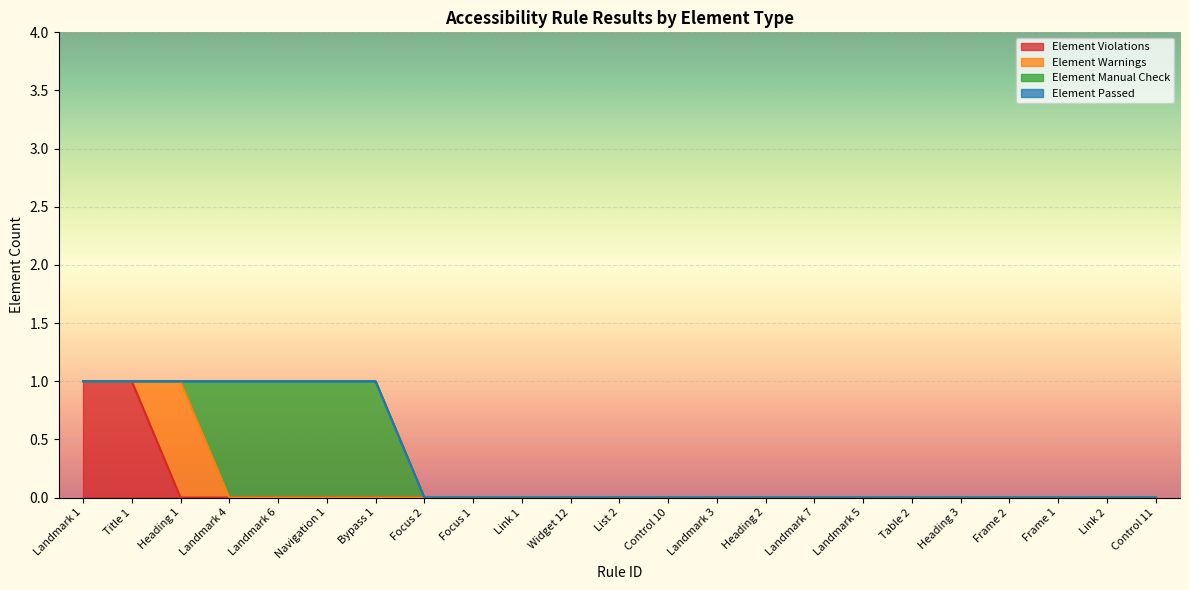

True or false: Element Manual Check has more than 2 points higher than both neighbors.

False